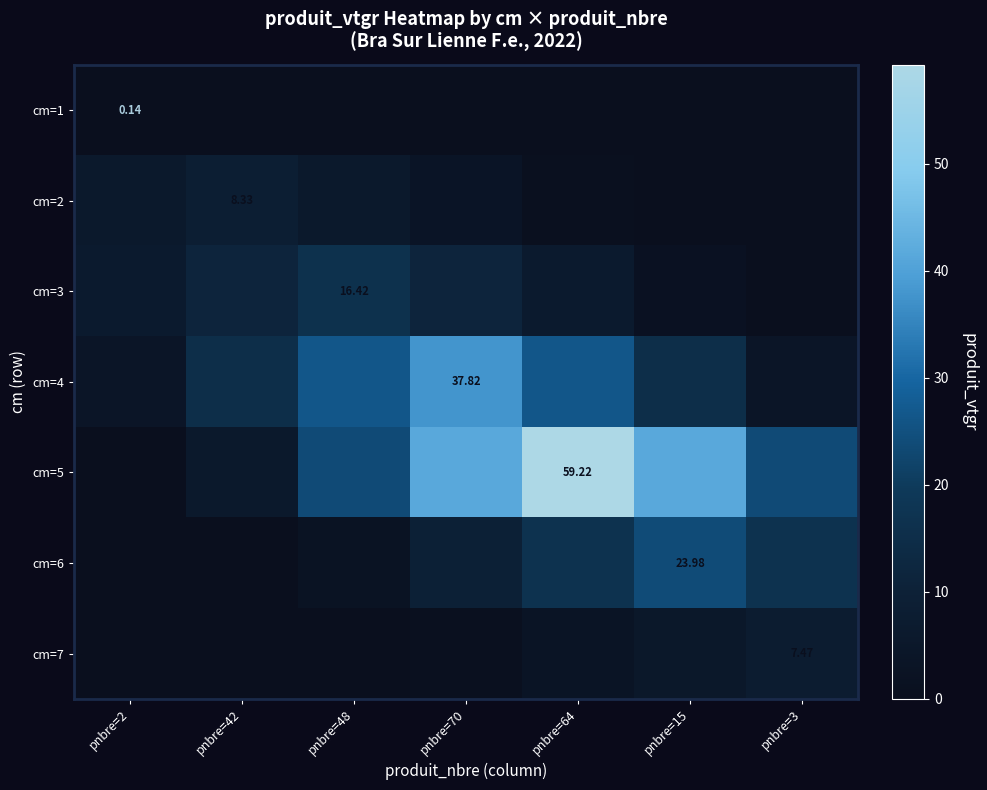

At which label does cm=5 first exceed 23?

pnbre=48